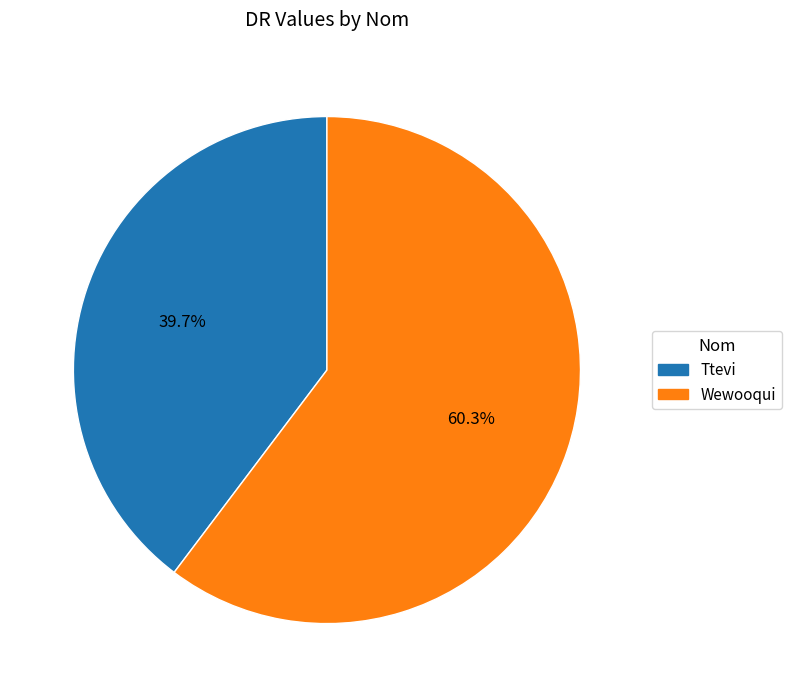

What is the largest slice in the pie chart?

Wewooqui